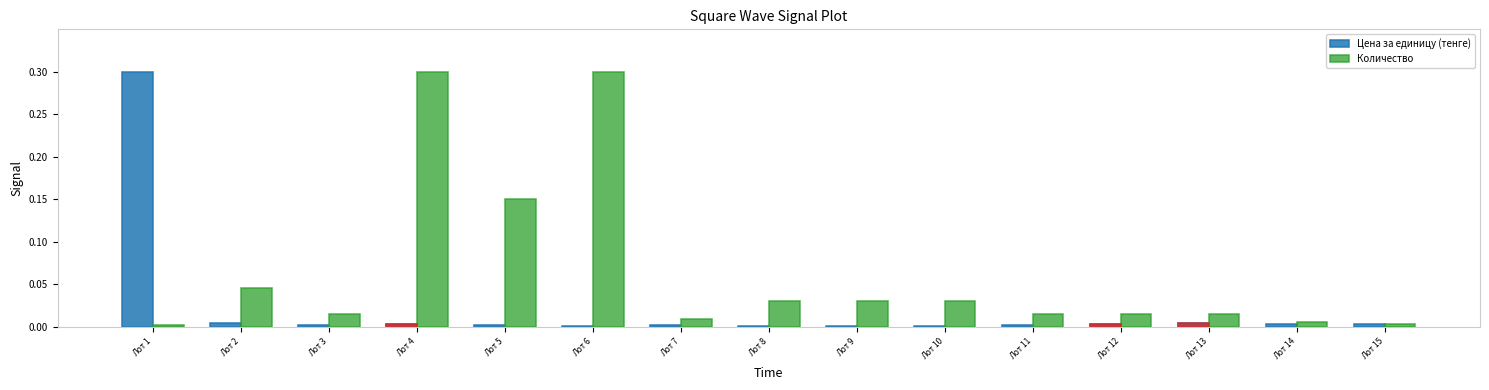

List the labels in order of Количество value, largest first.

Лот 4, Лот 6, Лот 5, Лот 2, Лот 8, Лот 9, Лот 10, Лот 3, Лот 11, Лот 12, Лот 13, Лот 7, Лот 14, Лот 15, Лот 1